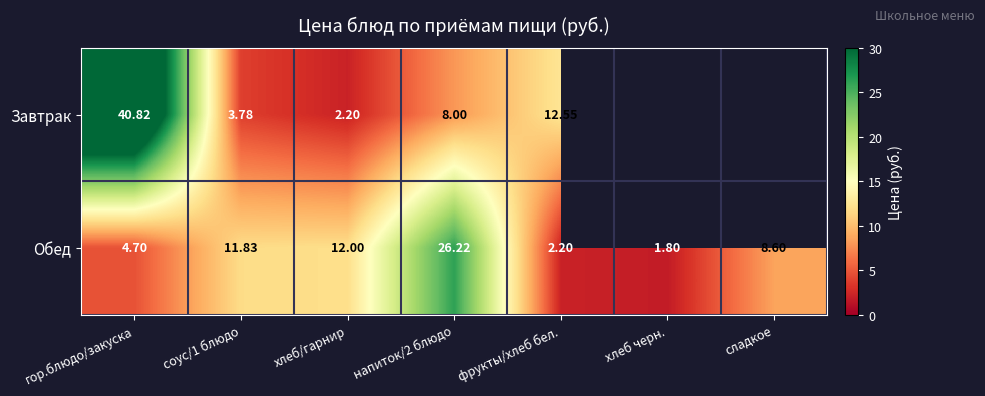

The value of Завтрак at напиток/2 блюдо is 8.0. True or false?

True